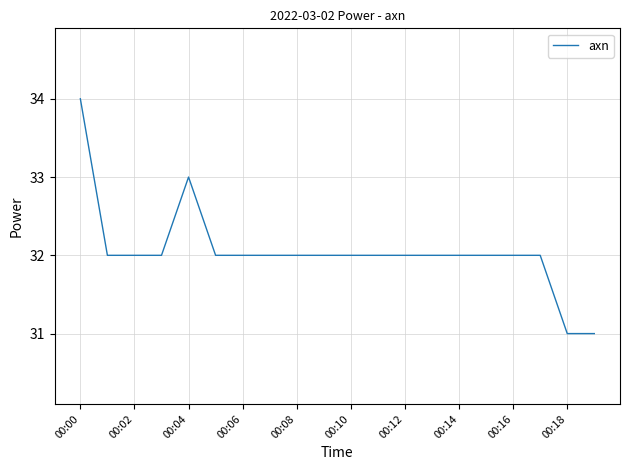

What is the average value?

32